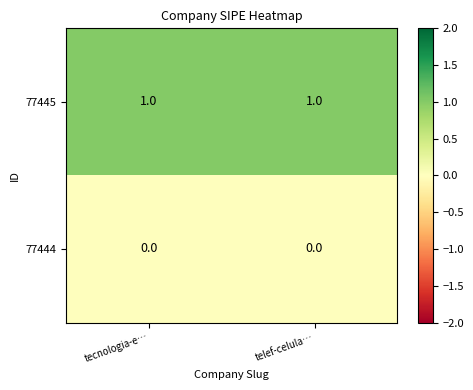

Reading left to right, extract all data points from this chart.

77445: 1	1
77444: 0	0